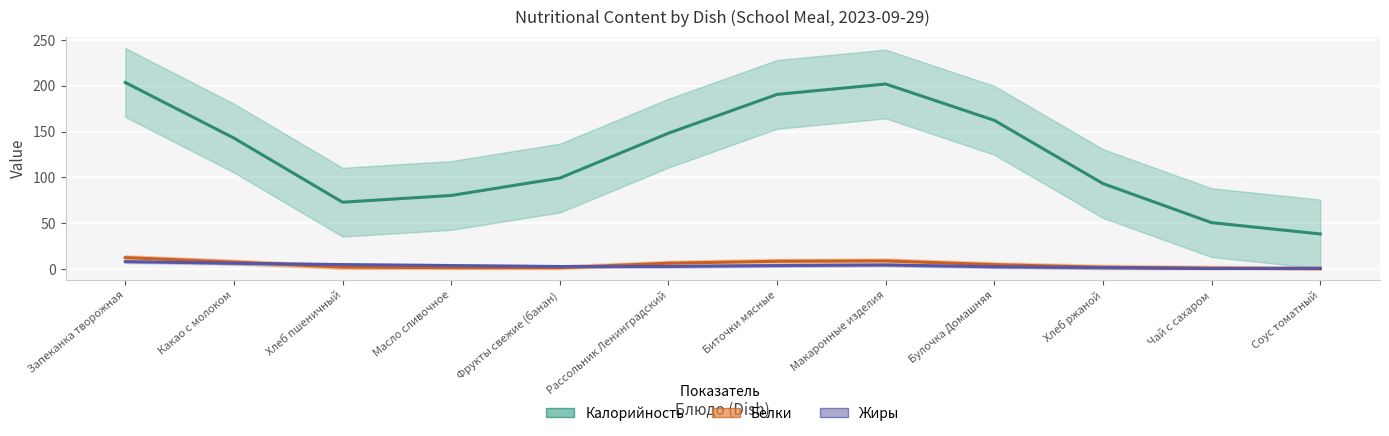

Reading right to left, list all the values displayed in this chart.

Калорийность: 38.3	50.7	93.3	162.3	202.0	190.7	148.3	99.3	80.3	73.0	143.0	203.7
Белки: 0.3	1.0	2.0	4.8	8.9	8.5	6.4	1.5	1.5	2.1	7.6	12.5
Жиры: 0.8	0.6	1.6	2.5	4.4	3.8	2.9	2.8	3.8	4.9	6.4	8.1